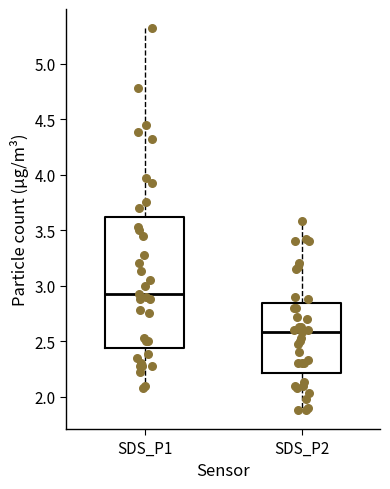

Where does the median line of the box for SDS_P2 sit on the y-axis? The values are not printed on the chart, so give them approximately, as read against the axis.

2.60